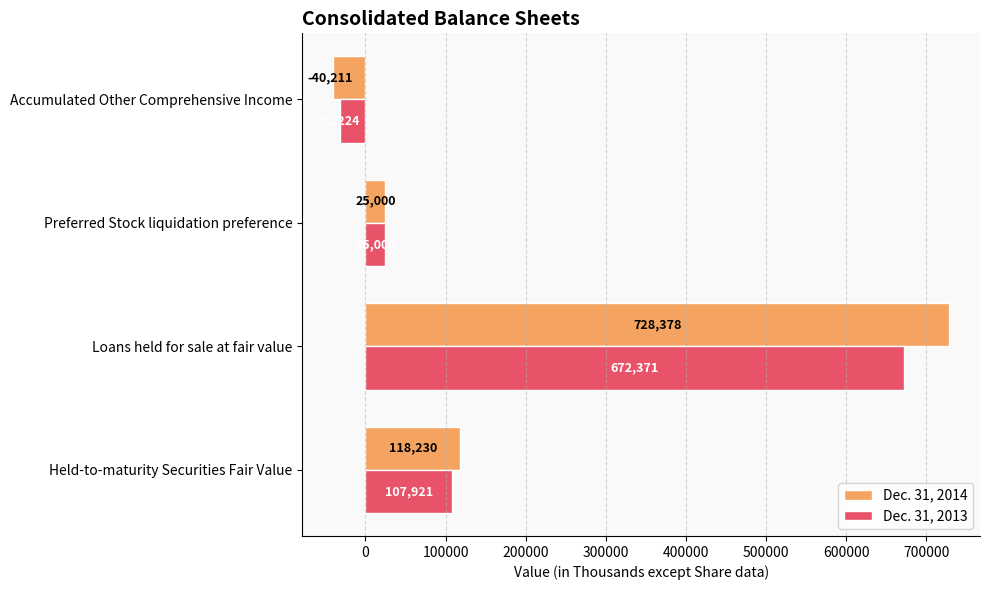

What is the total value across all series at Held-to-maturity Securities Fair Value?

226151